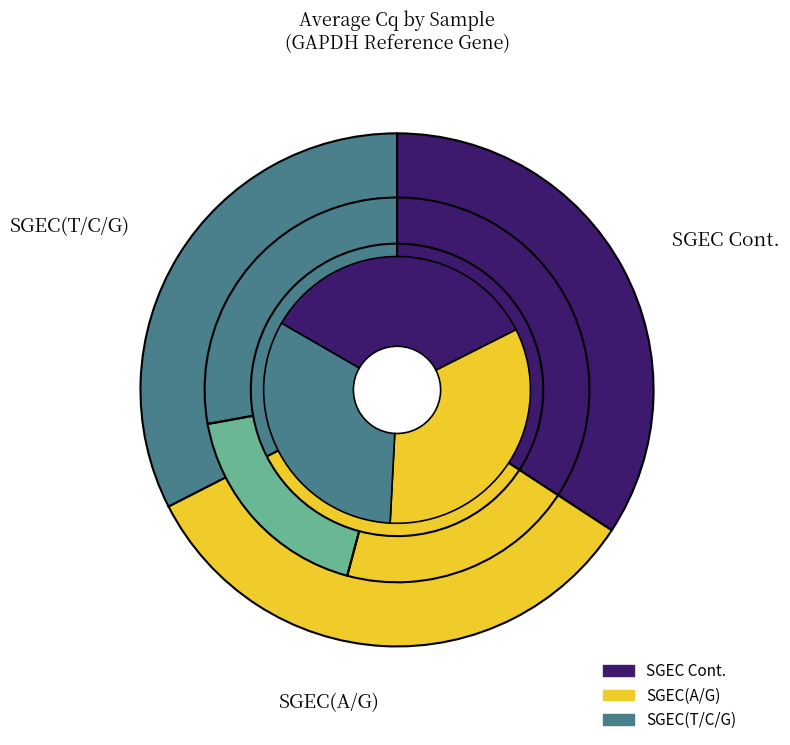

Combined, do SGEC(A/G) and SGEC Cont. account for over 50%?

Yes